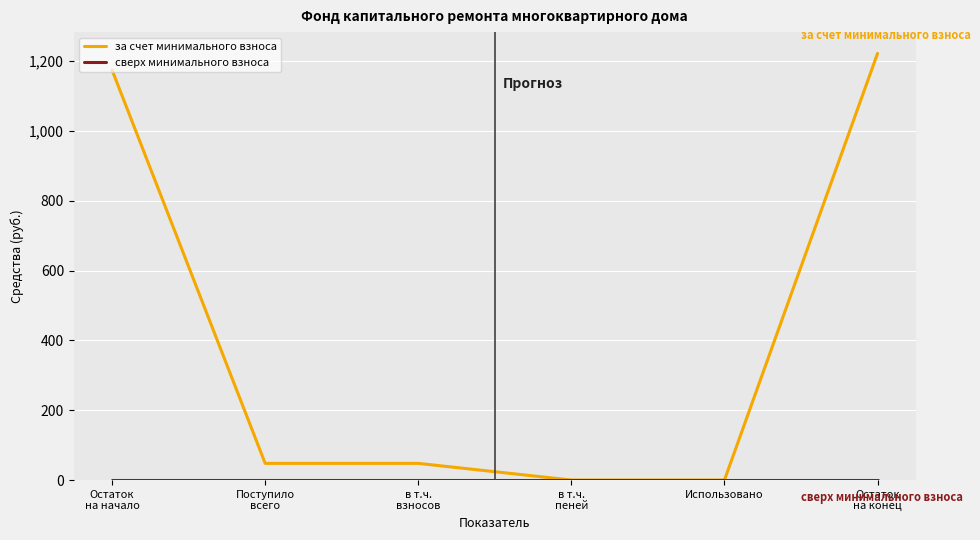

Which series has the largest total across all categories?

за счет минимального взноса